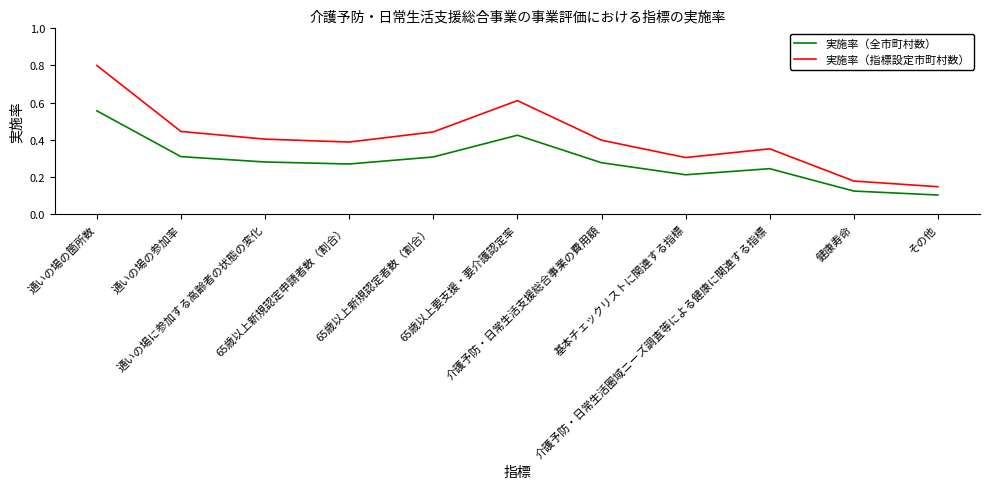

Where is the first local minimum for 実施率（全市町村数）?

65歳以上新規認定申請者数（割合）